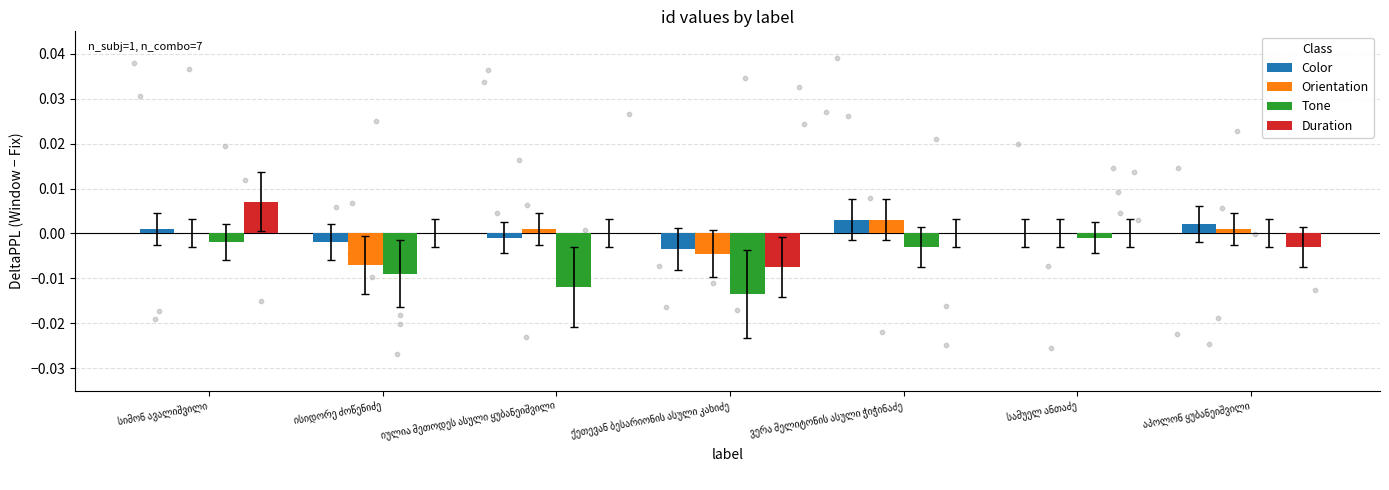

At how many categories does at least one series exceed 0?

6